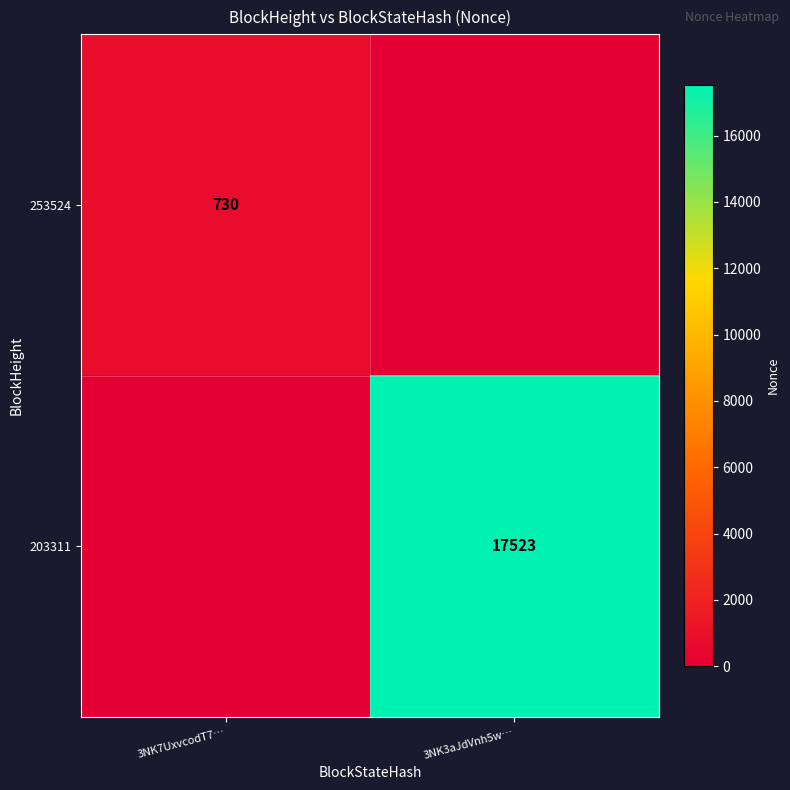

What is the greatest value displayed?

17523